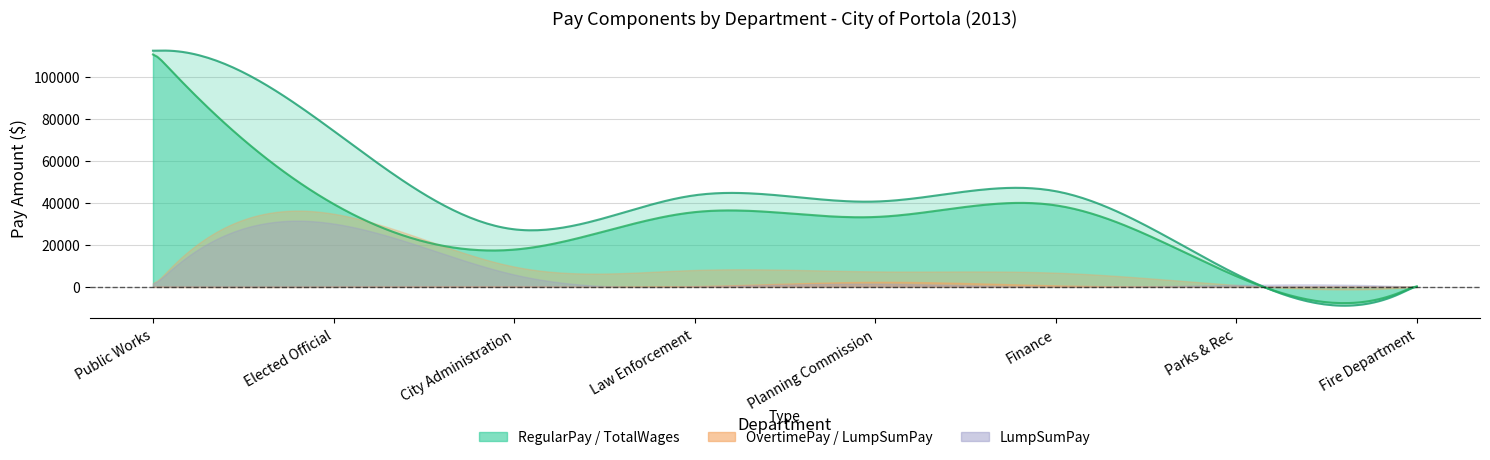

At how many categories does at least one series exceed 59977?

2